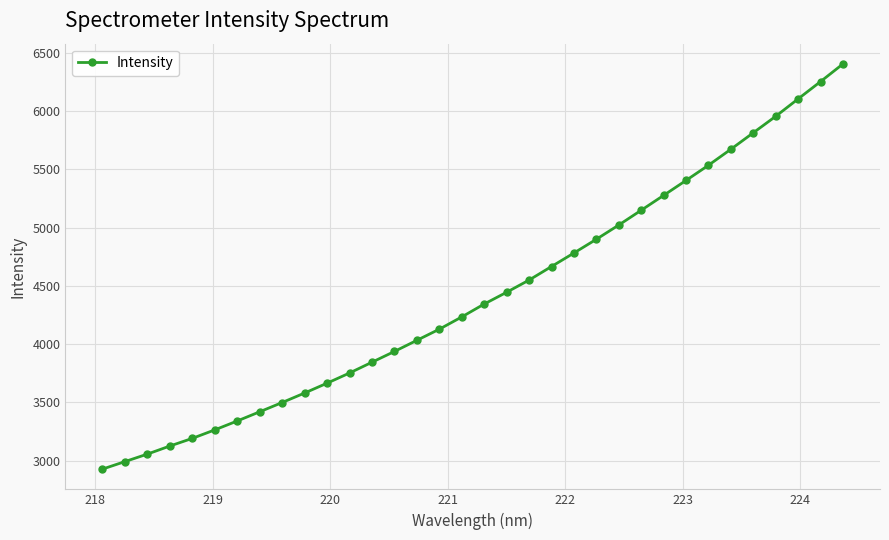

What is the sum of all values?

150260.4